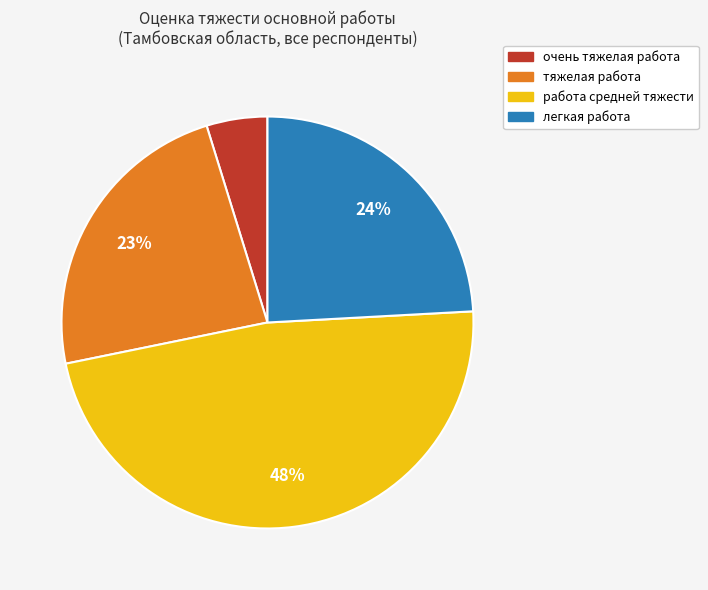

To the nearest percent, what is the average slice percentage?

25%